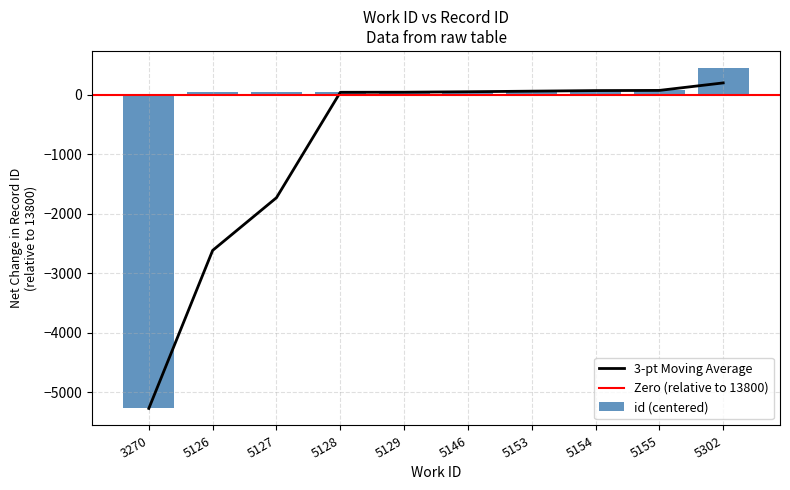

Where does the data first go above 63?

5153